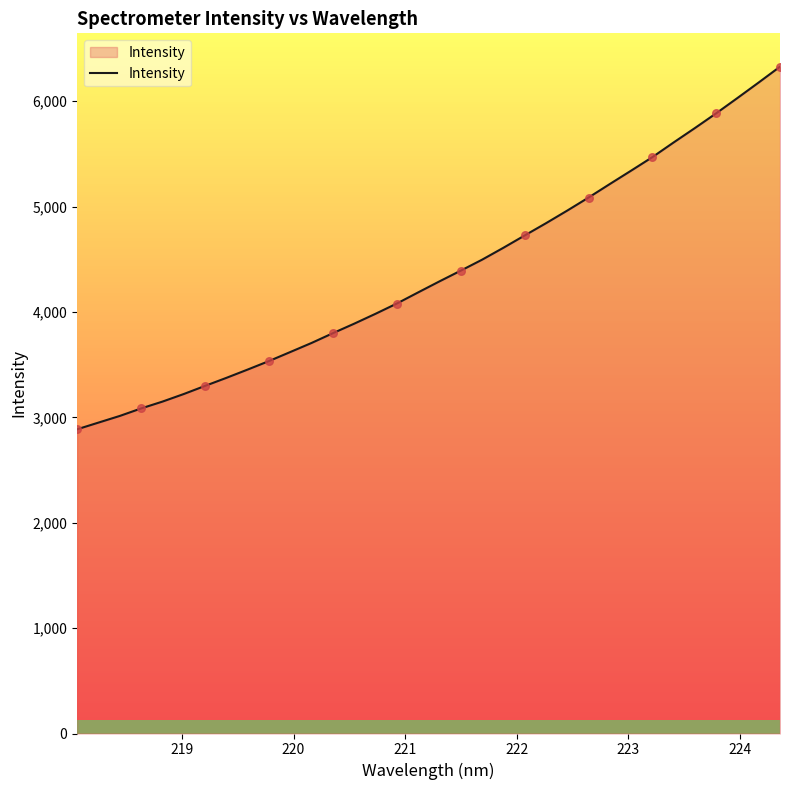

What is the maximum value for Intensity?

6327.7